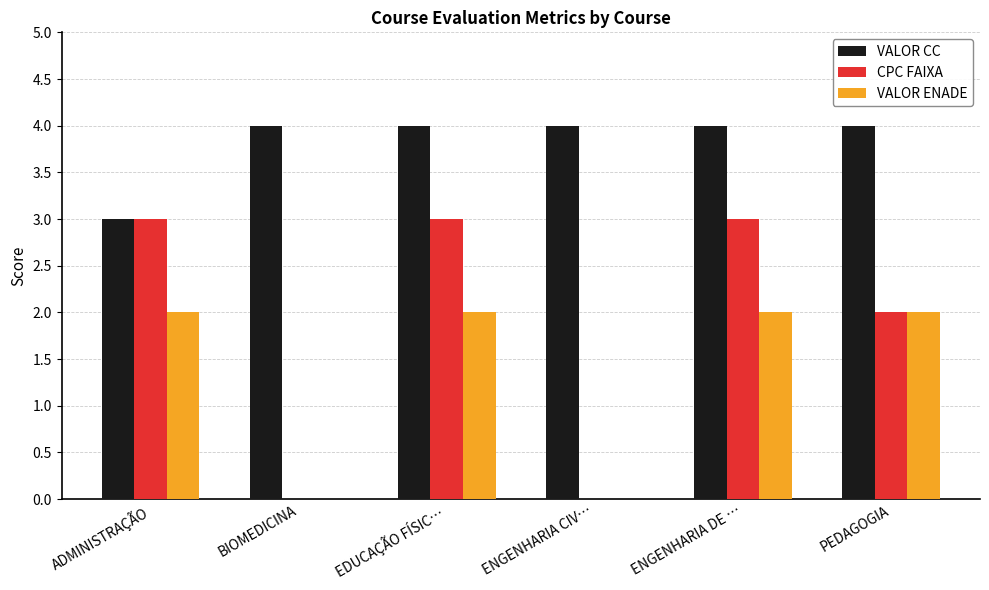

Is the value of VALOR CC at ENGENHARIA DE … greater than the value of CPC FAIXA at BIOMEDICINA?

Yes